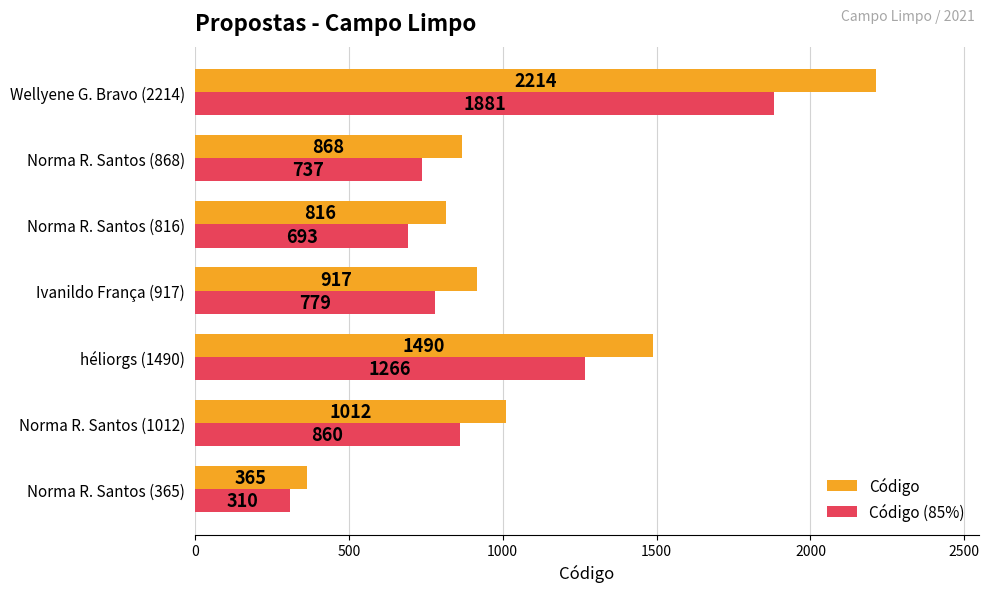

What is the highest value of the Código series?

2214.0